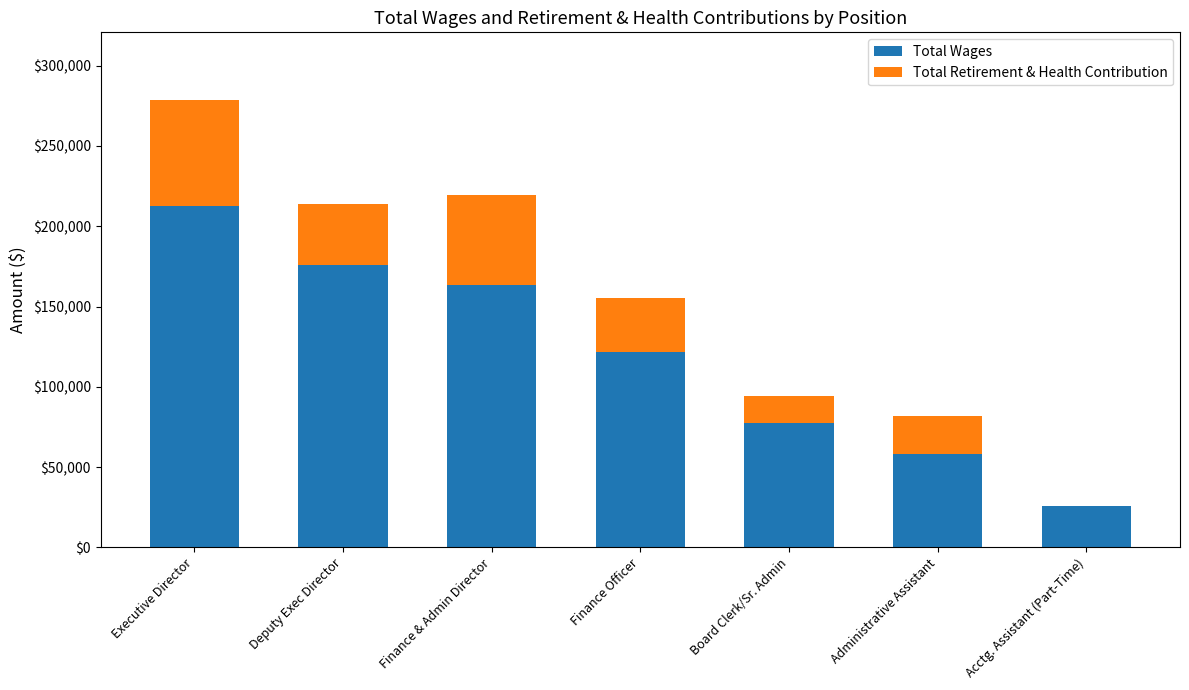

Is it true that Total Wages equals 8901 at Acctg. Assistant (Part-Time)?

False